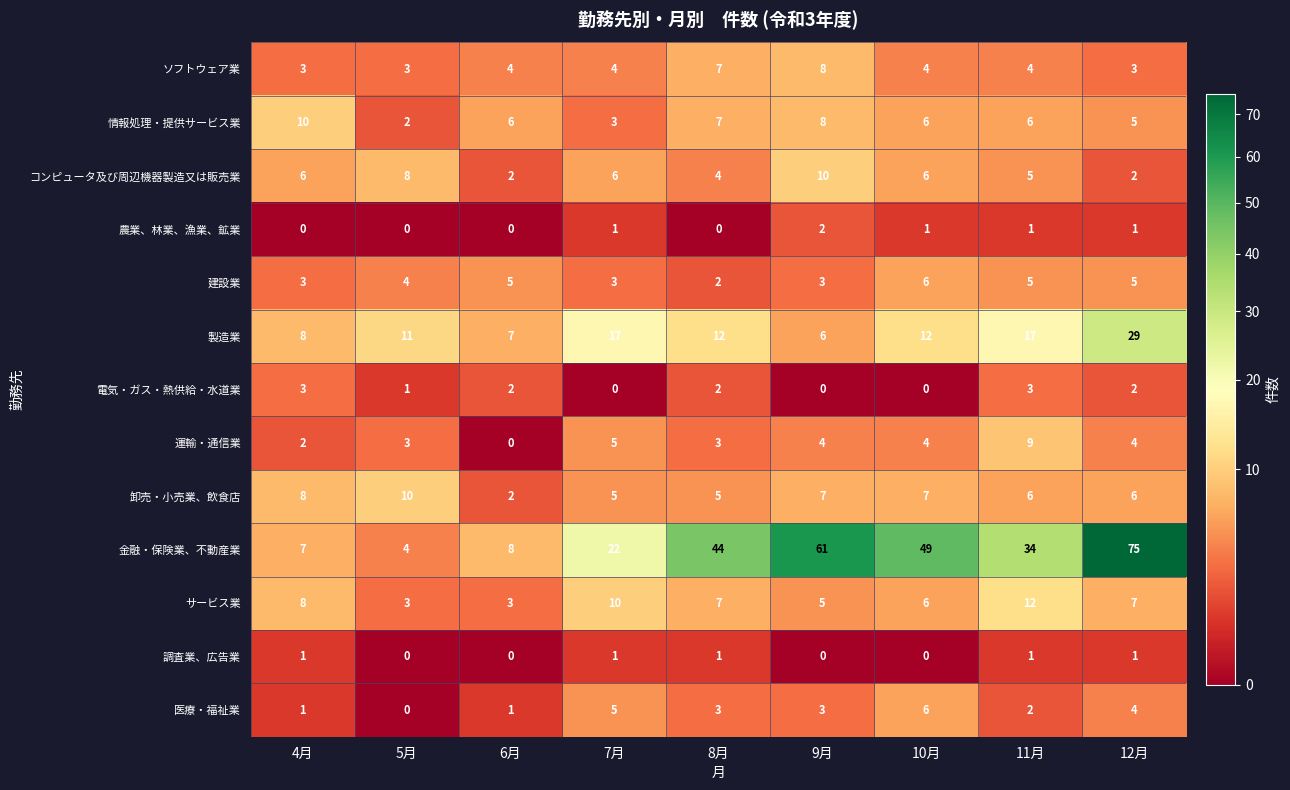

At which label does 運輸・通信業 first exceed 4?

7月